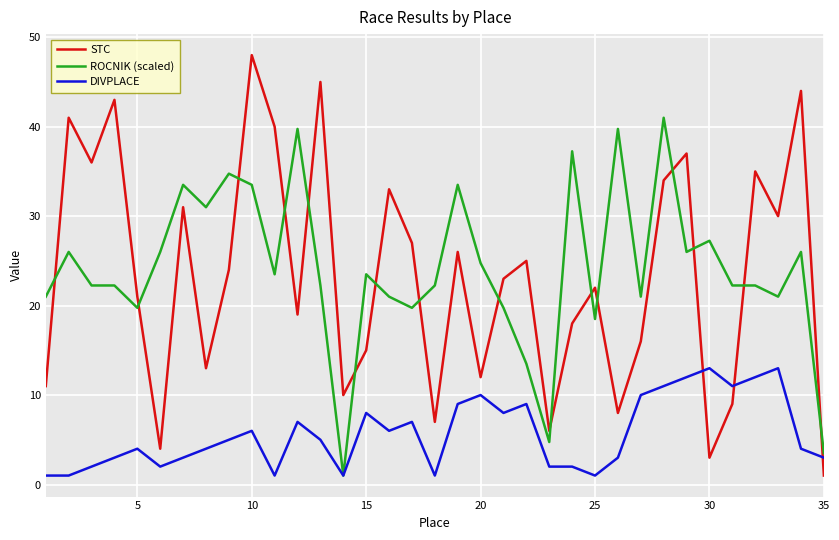

Which series ends up on top after the final intersection of STC and DIVPLACE?

DIVPLACE